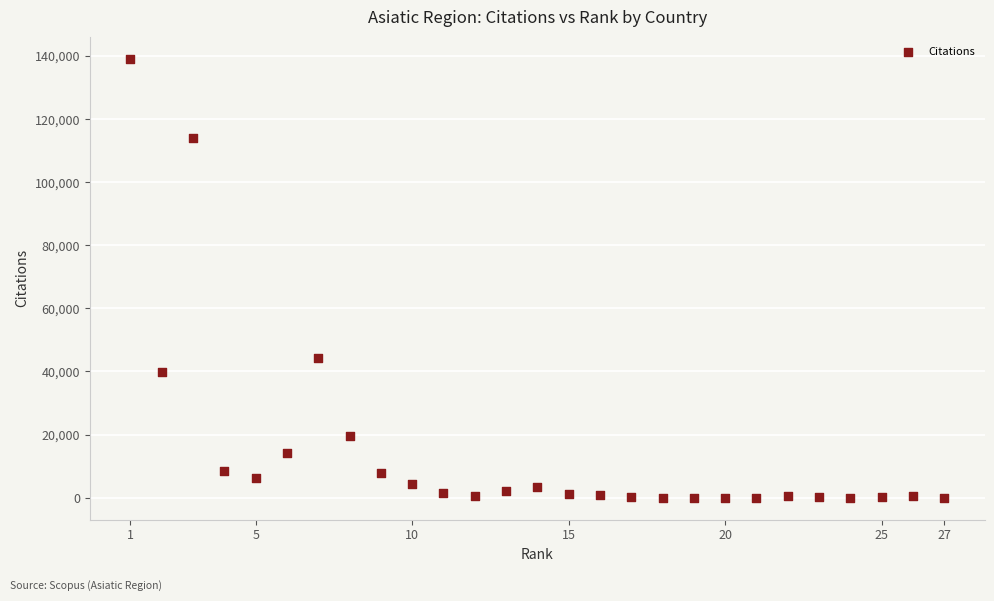

What Y value in the scatter plot is closest to 69562?

44324